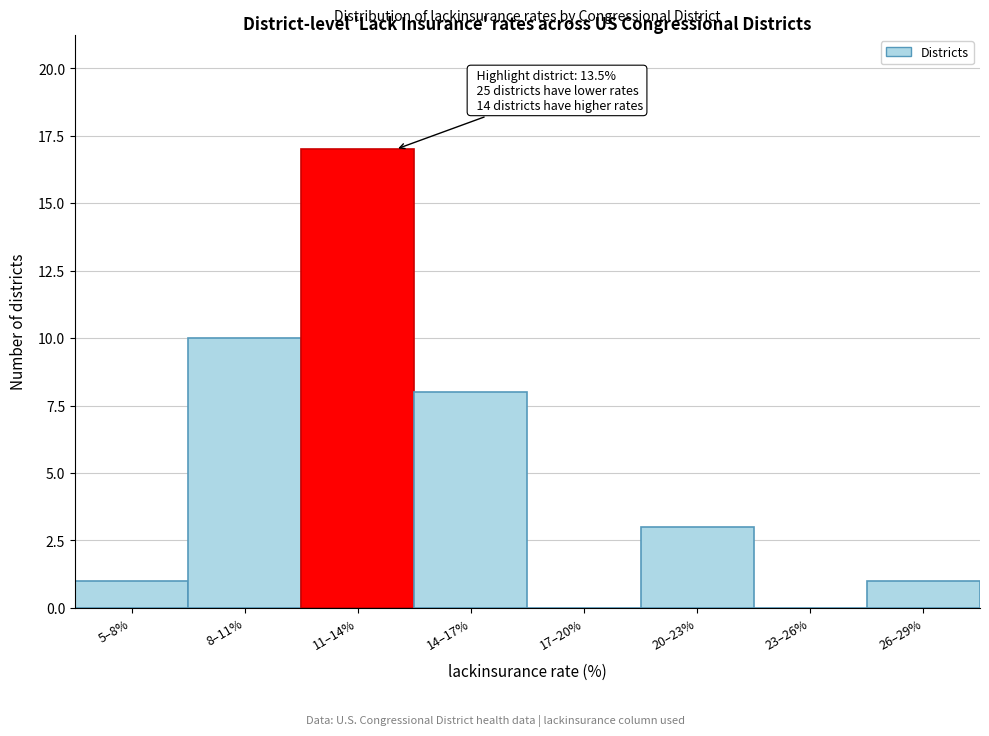

Reading right to left, list all the values displayed in this chart.

26–29%=1	23–26%=0	20–23%=3	17–20%=0	14–17%=8	11–14%=17	8–11%=10	5–8%=1